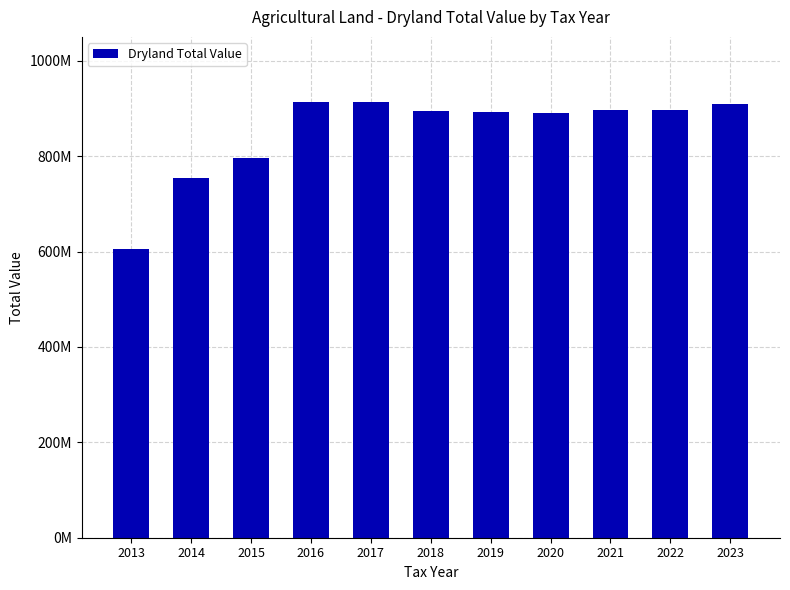

Rank the categories by value from lowest to highest.

2013, 2014, 2015, 2020, 2019, 2018, 2022, 2021, 2023, 2016, 2017